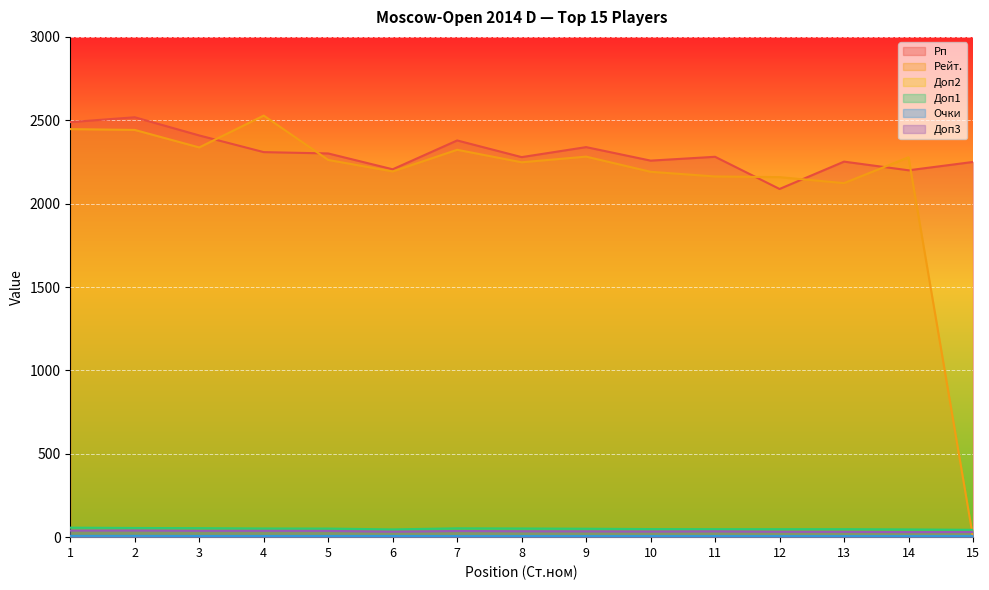

Where is Рп nearest to the value 2303?

5